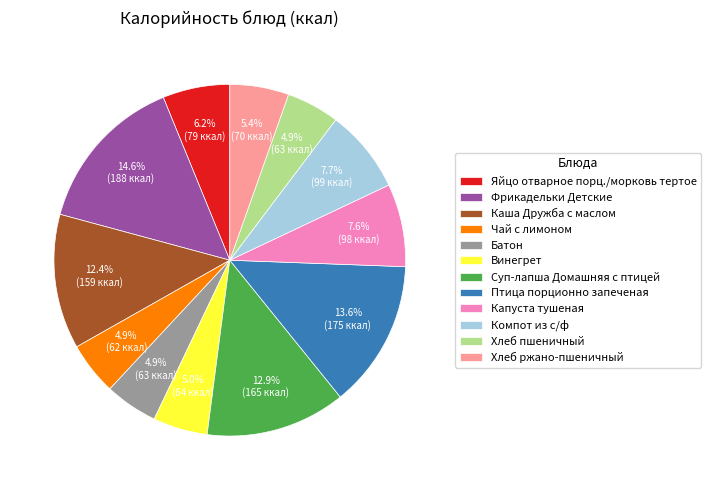

Is it true that Капуста тушеная is 15% of the pie?

False